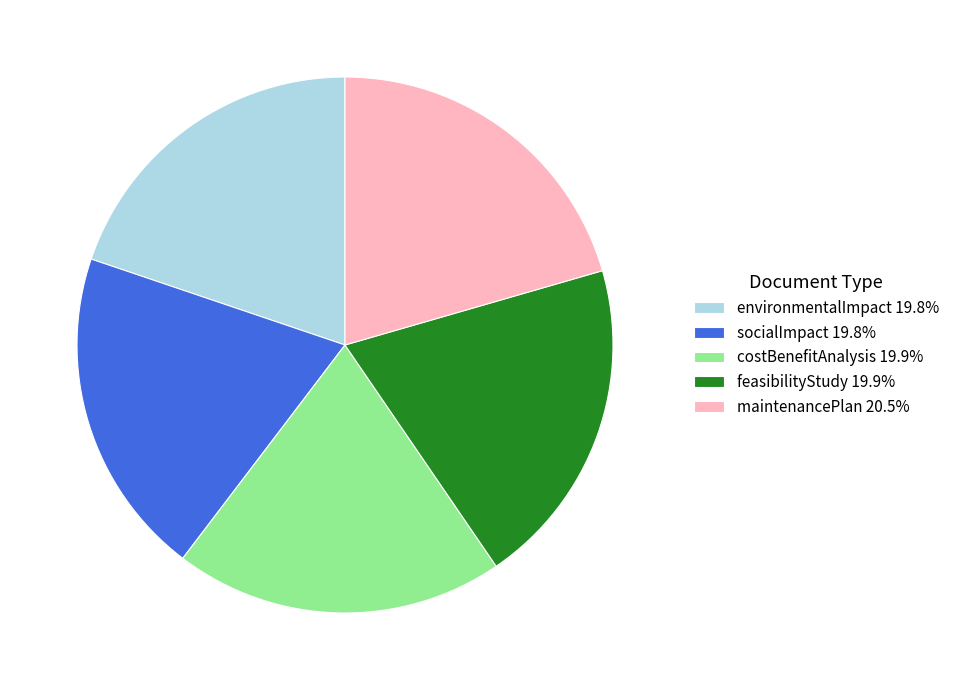

Approximately how many times larger is the value at socialImpact 19.8% compared to maintenancePlan 20.5%?

1.0